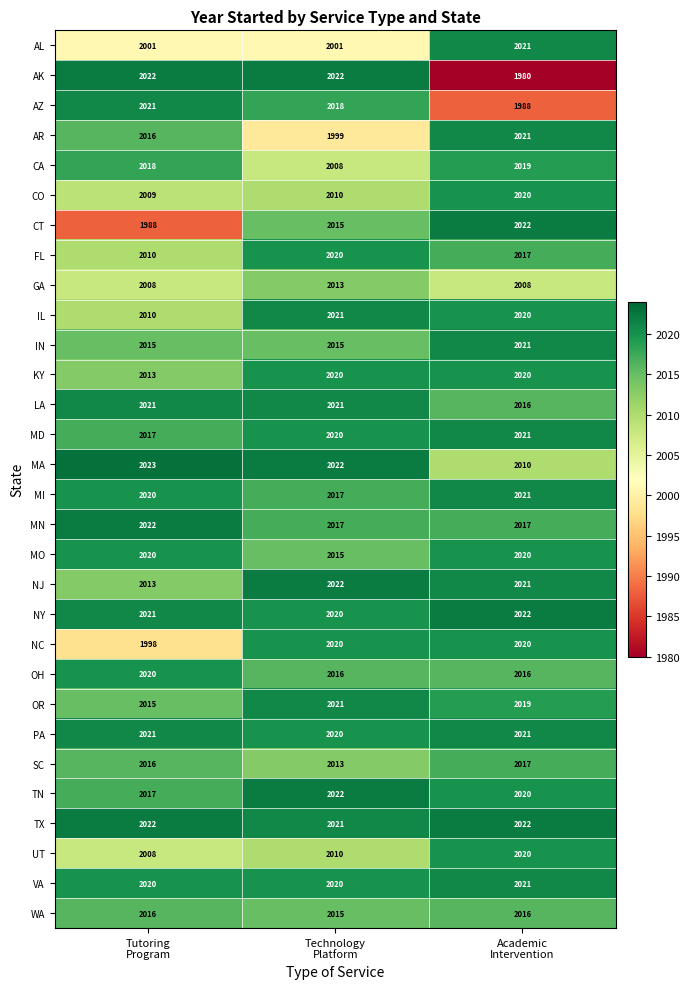

What is the maximum value for FL?

2020